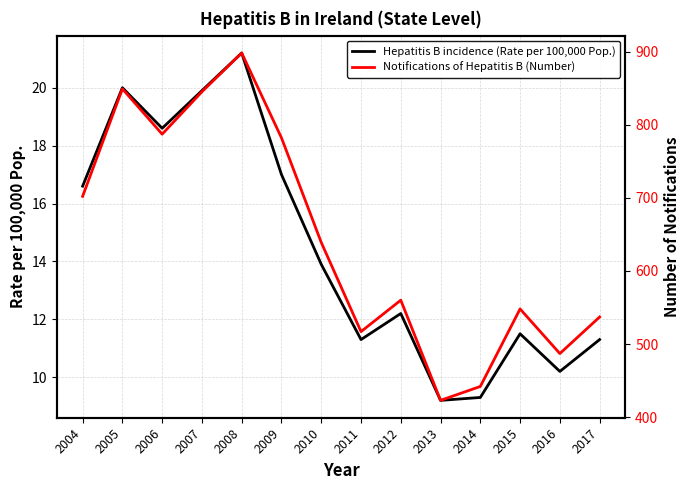

In Hepatitis B incidence (Rate per 100,000 Pop.), how many points are lower than both neighbors (excluding endpoints)?

4